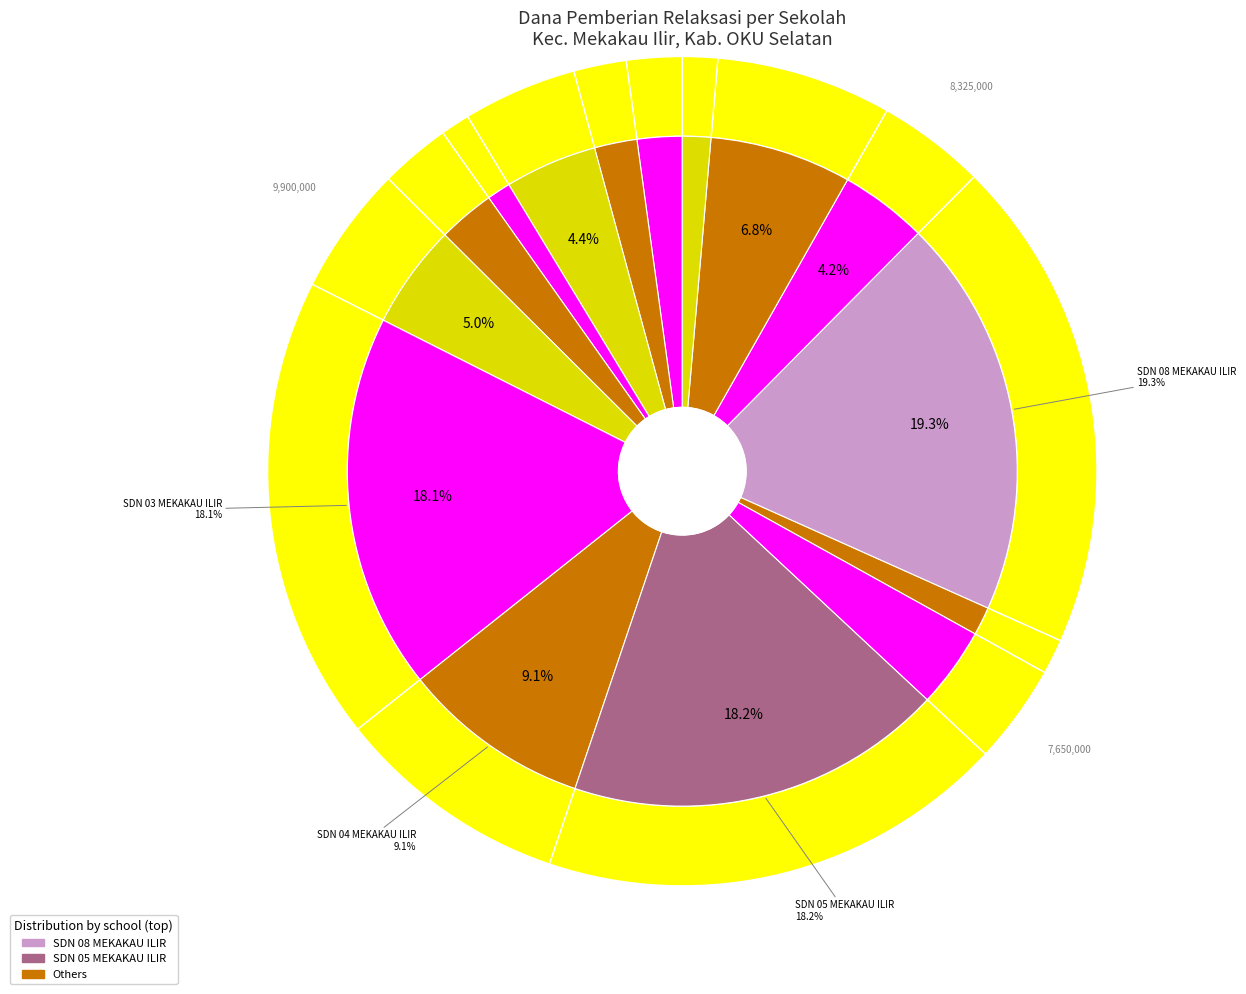

What is the largest slice in the pie chart?

SDN 08 MEKAKAU ILIR